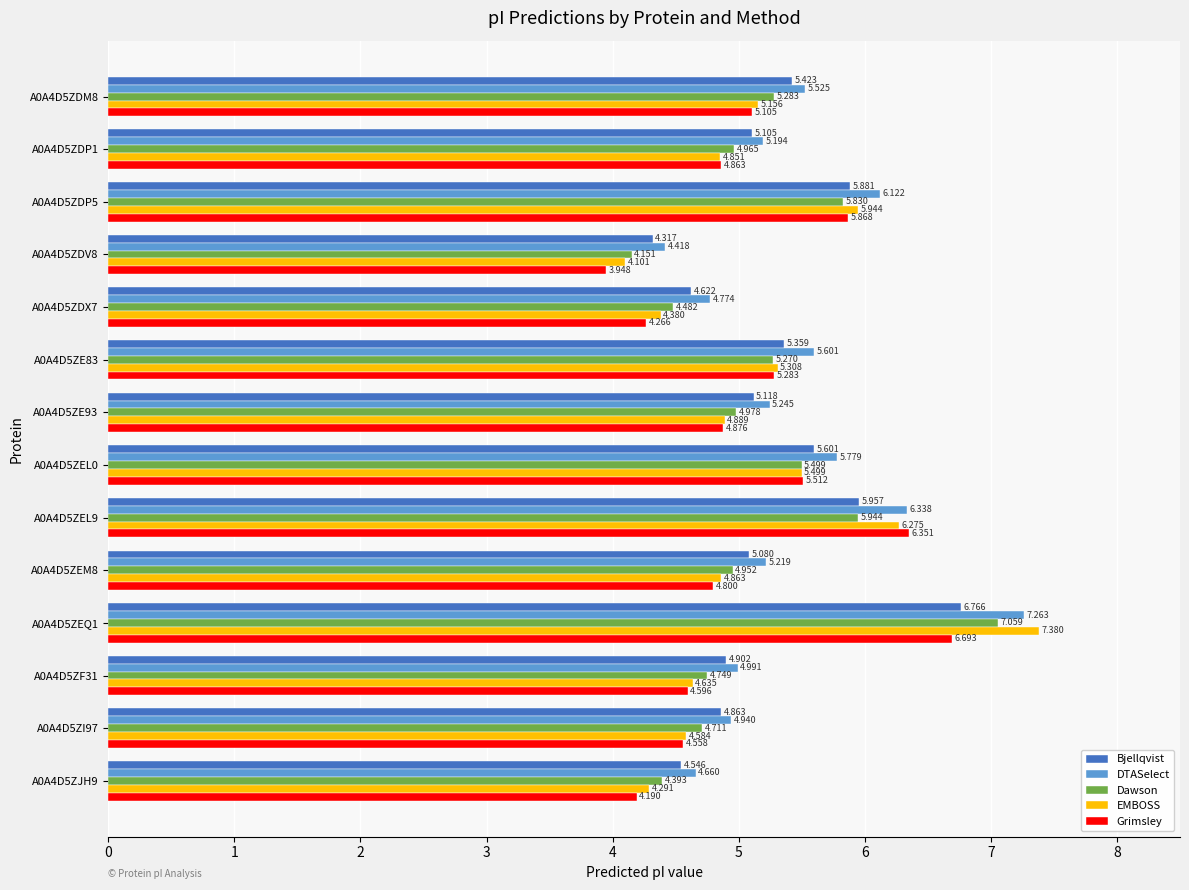

How many values in the Bjellqvist series exceed 5?

9